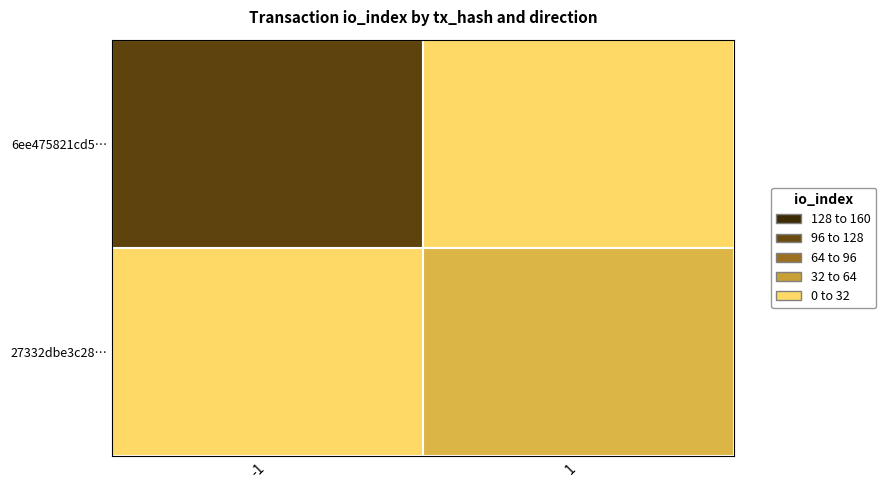

How many values in 27332dbe3c28… are above zero?

1